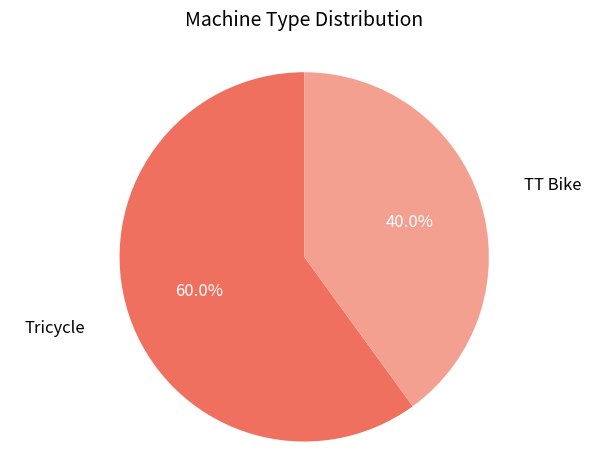

Does TT Bike account for over 50% of the chart?

No